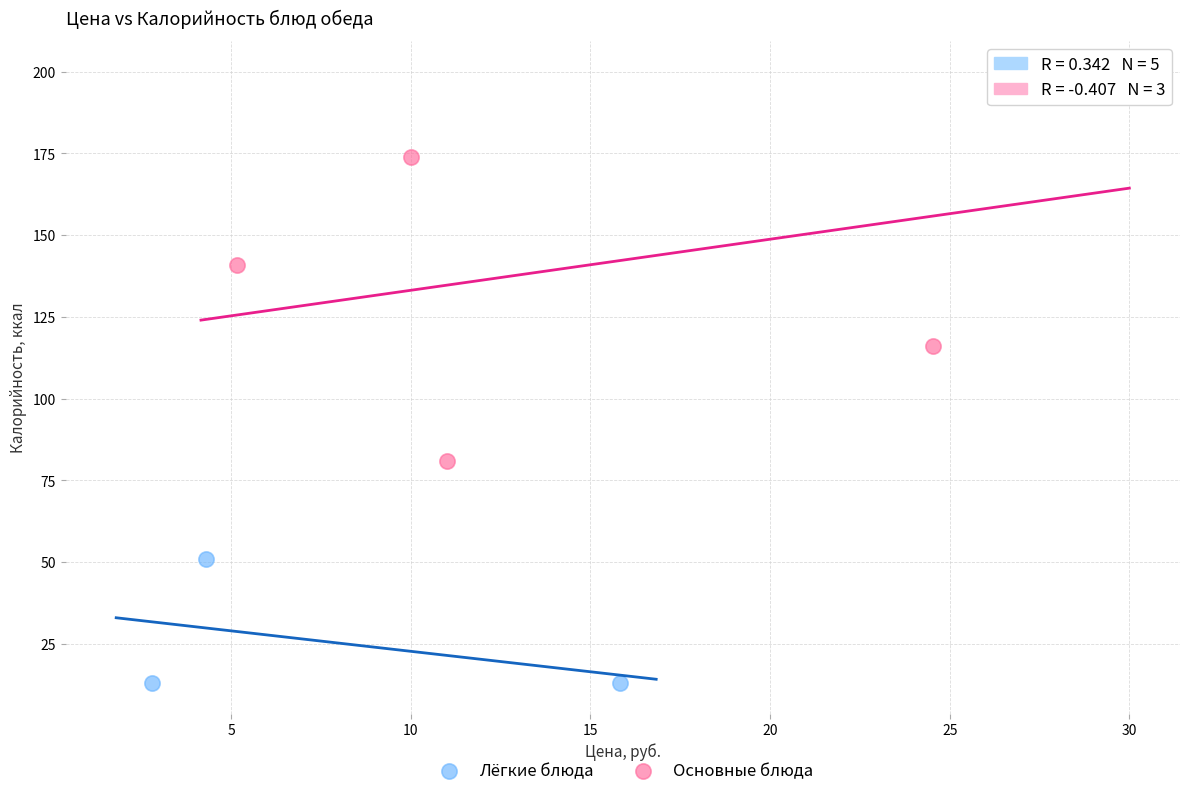

Which series contains the lowest Y value?

Лёгкие блюда